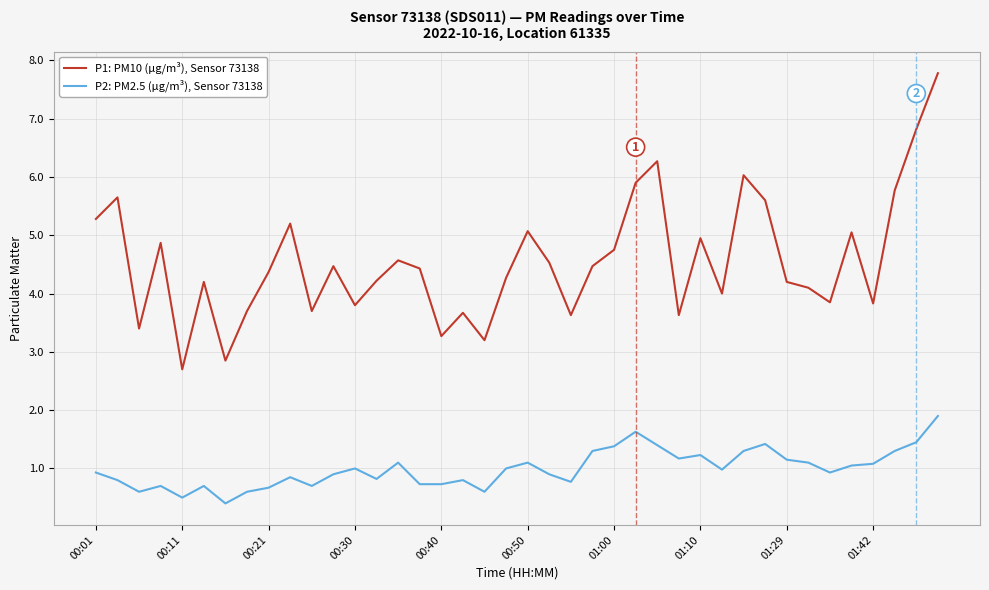

What is the highest value of the P1: PM10 (µg/m³), Sensor 73138 series?

7.8